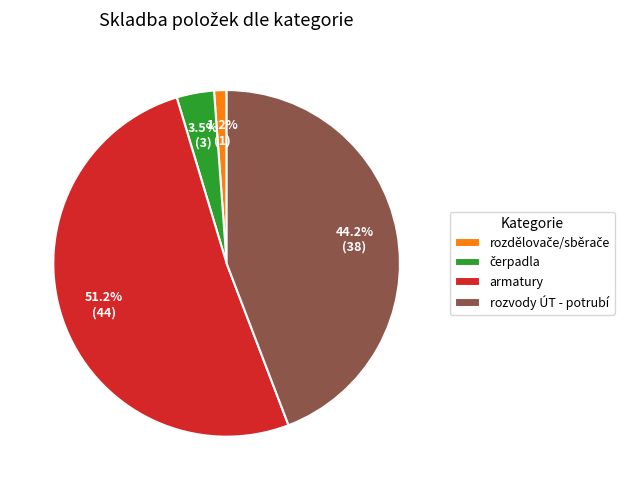

Which category has the biggest portion of the pie?

armatury